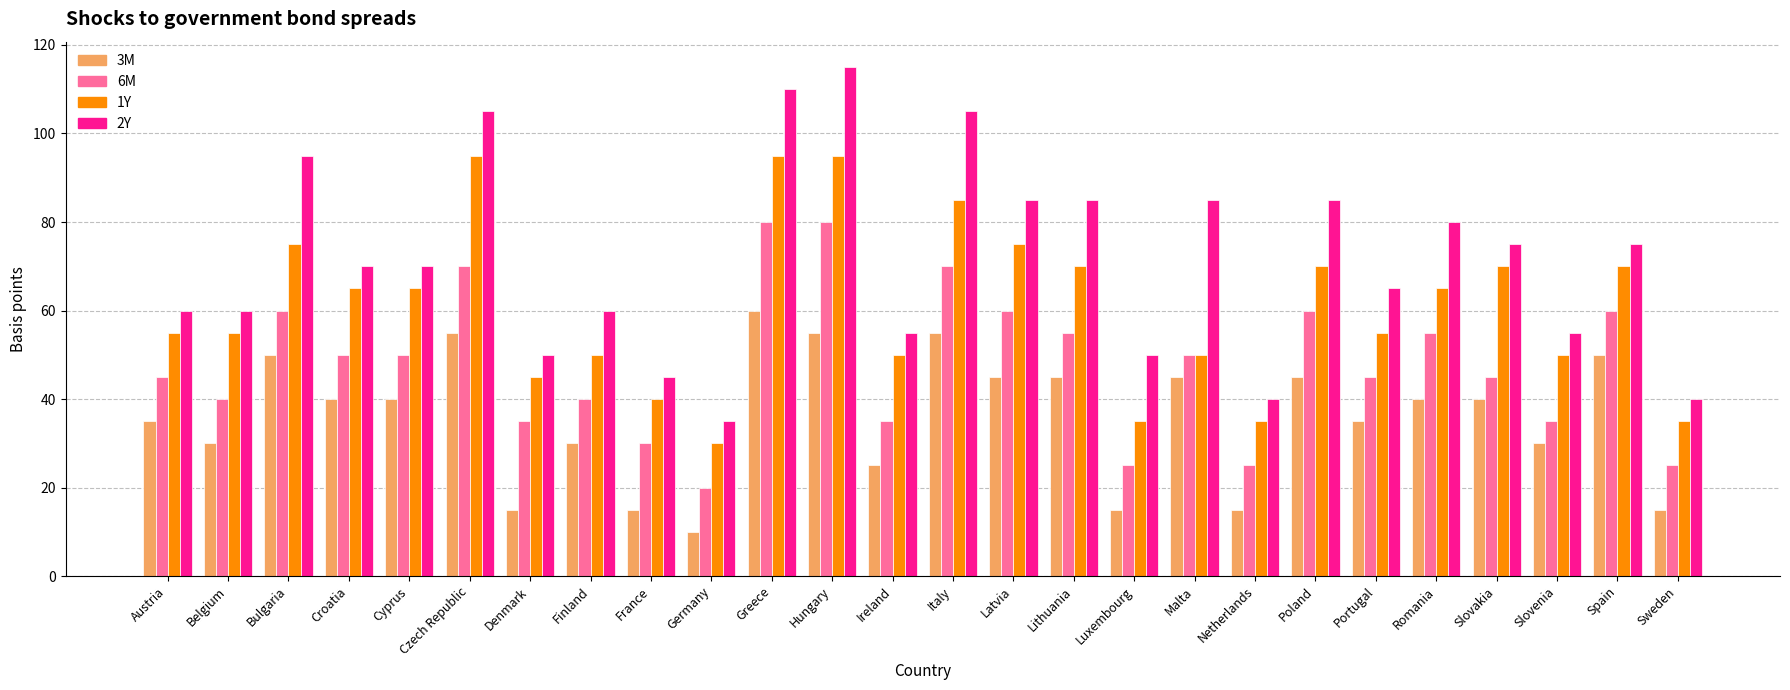

What is the average value of the 6M series?

48